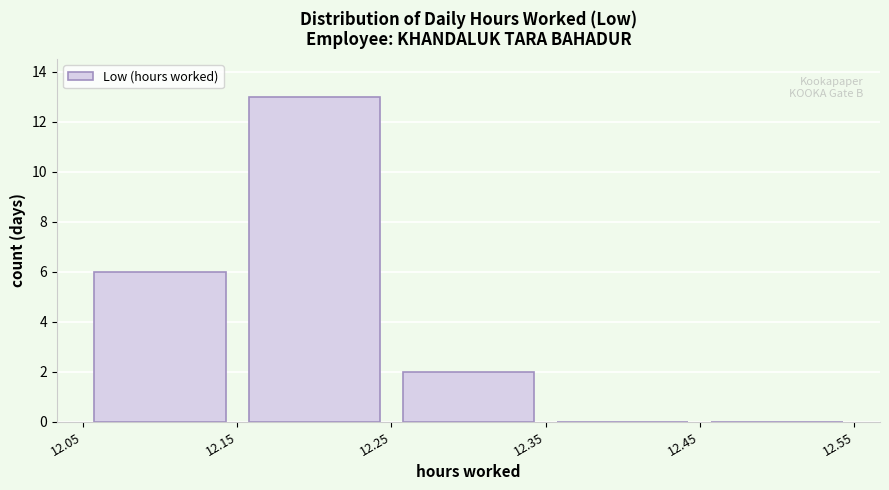

Which range on the x-axis has the tallest bar?

12.15 to 12.25